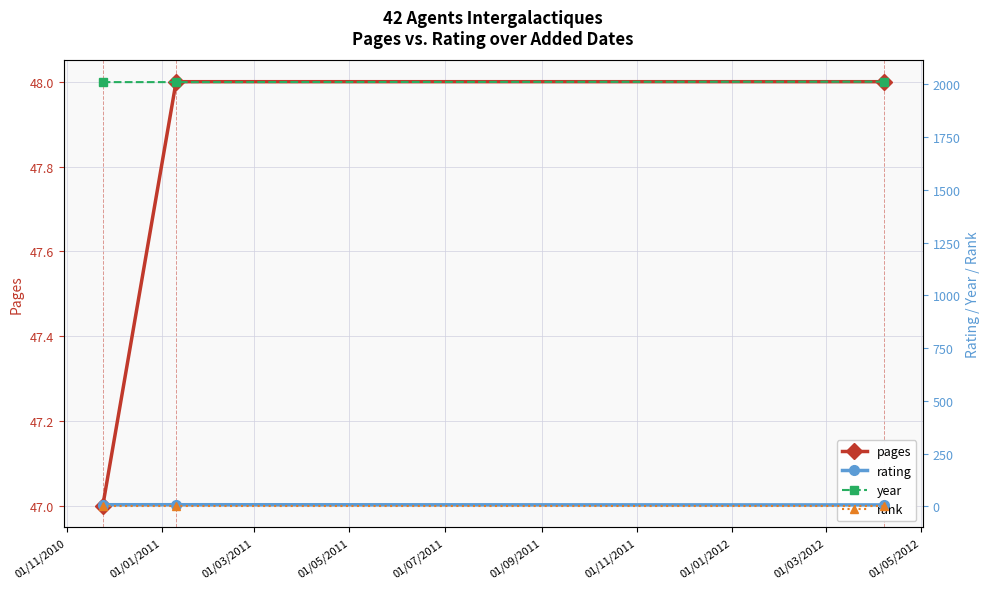

Reading left to right, extract all data points from this chart.

pages: 47	48	48
rating: 8	8	7
year: 2010	2010	2012
rank: 1	1	1